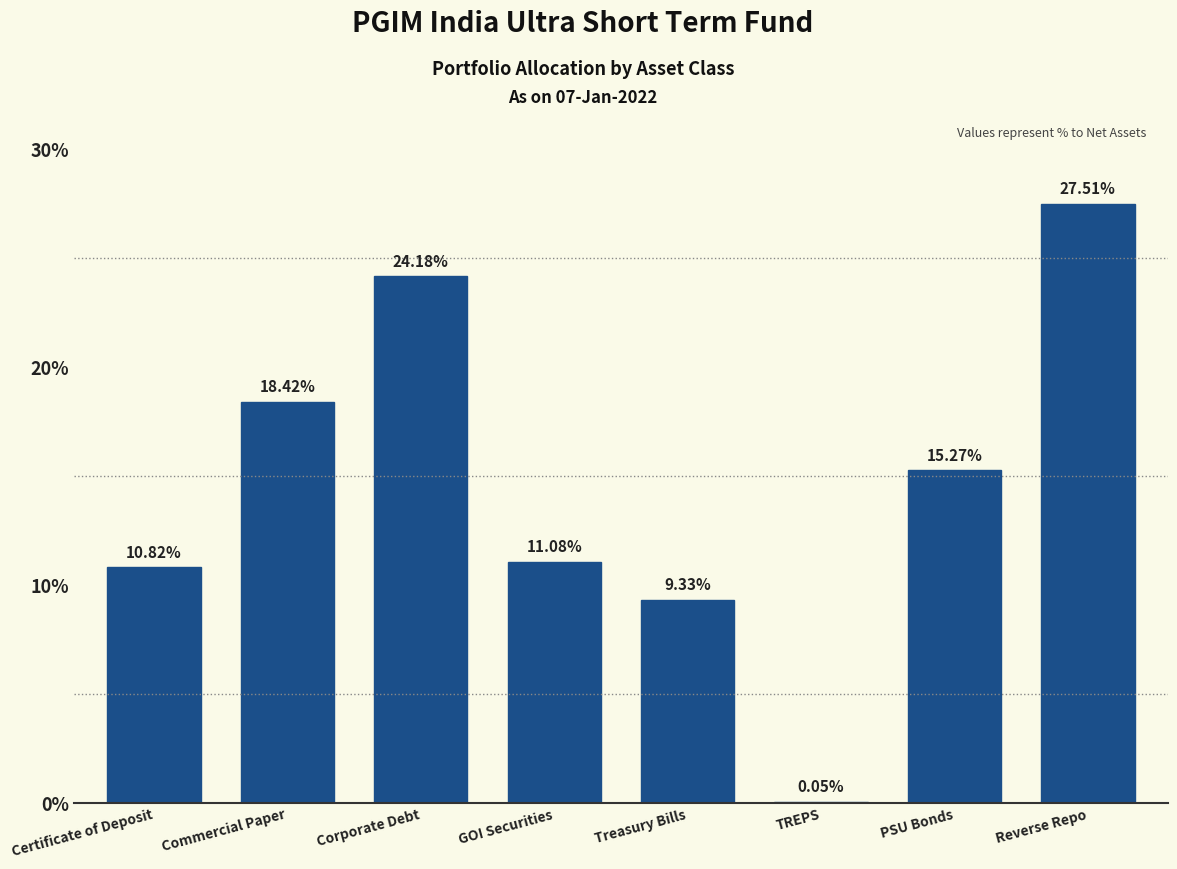

At which label is the value closest to 13?

GOI Securities